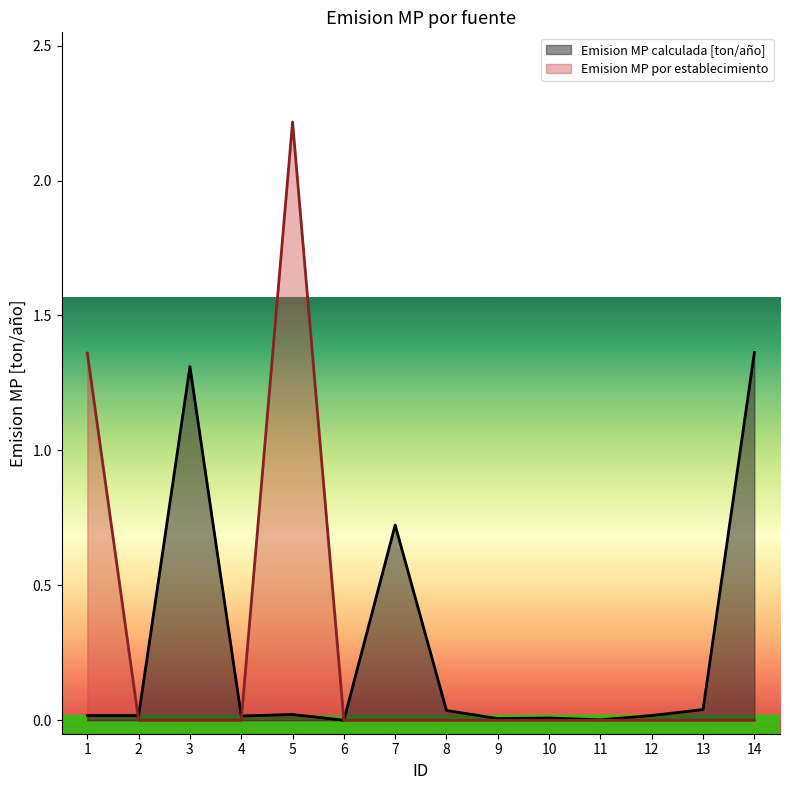

Reading left to right, transcribe all the data shown in this chart.

Emision MP calculada [ton/año]: 1=0.0	2=0.0	3=1.3	4=0.0	5=0.0	6=0.0	7=0.7	8=0.0	9=0.0	10=0.0	11=0.0	12=0.0	13=0.0	14=1.4
Emision MP por esta: 1=1.4	2=0.0	3=0.0	4=0.0	5=2.2	6=0.0	7=0.0	8=0.0	9=0.0	10=0.0	11=0.0	12=0.0	13=0.0	14=0.0